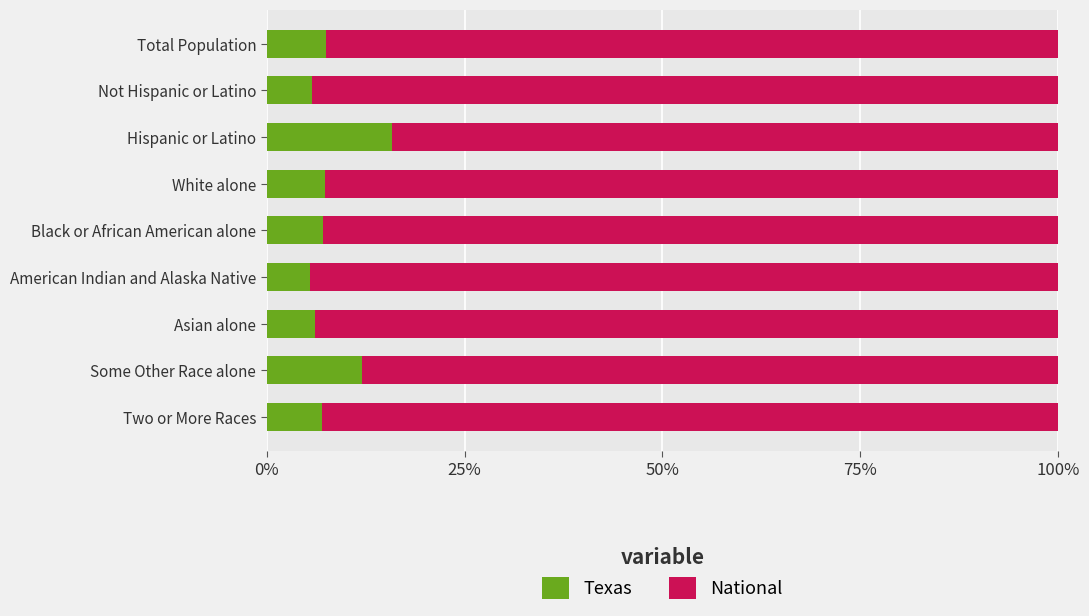

What is the total value across all series at Two or More Races?

100.0